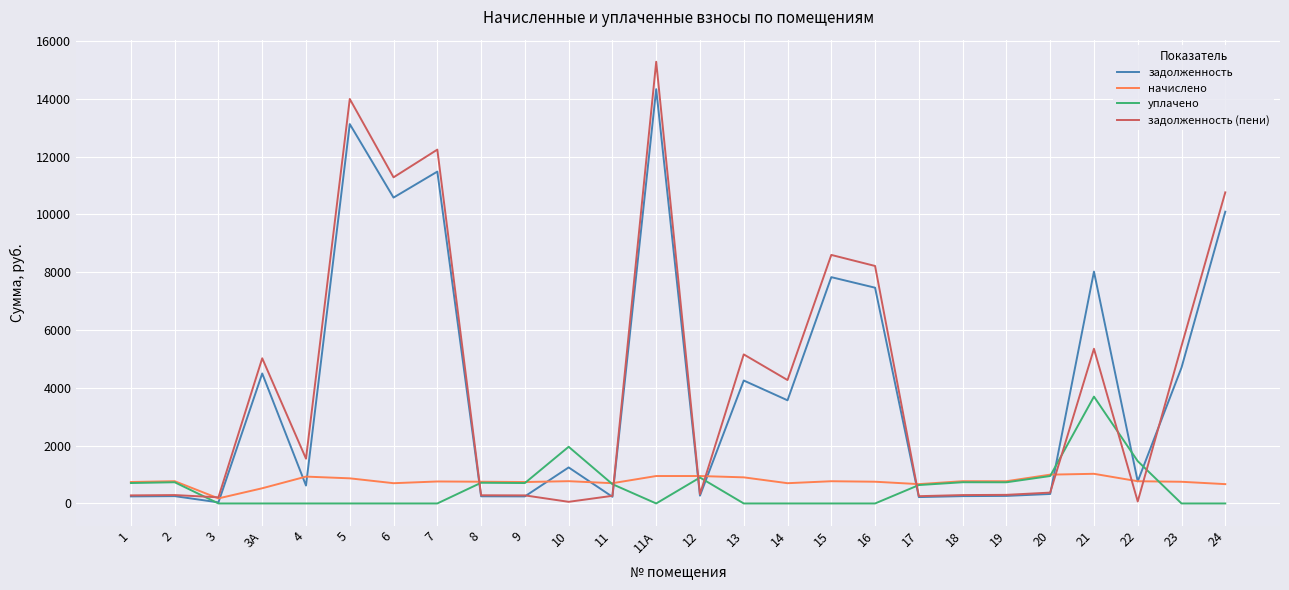

The value of уплачено at 21 is 3695.4. True or false?

True